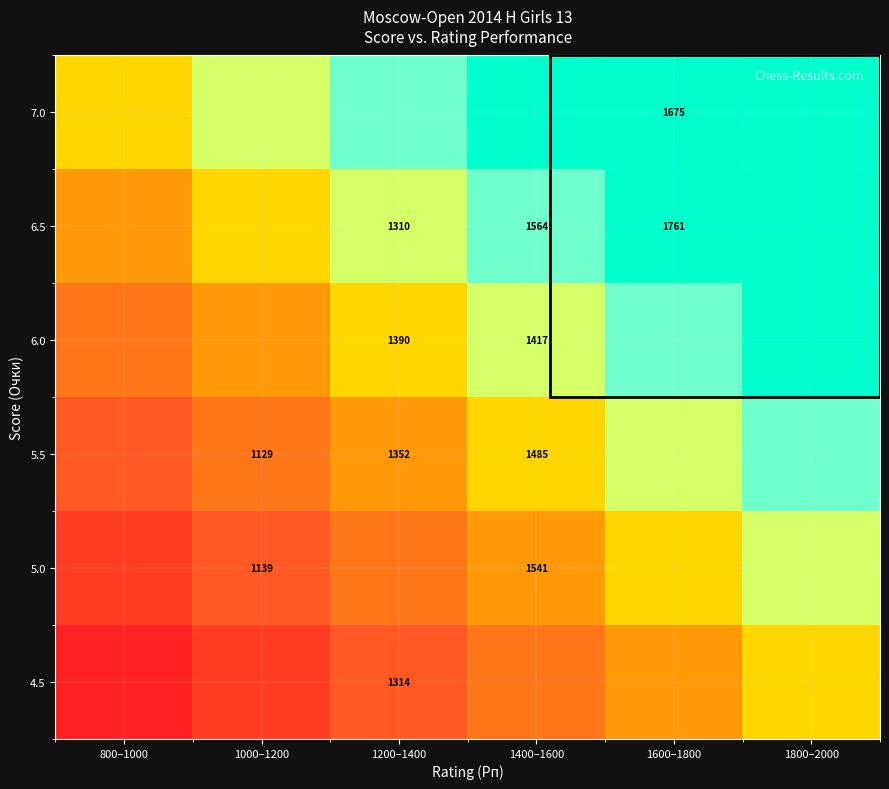

How many categories are shown in the chart?

6